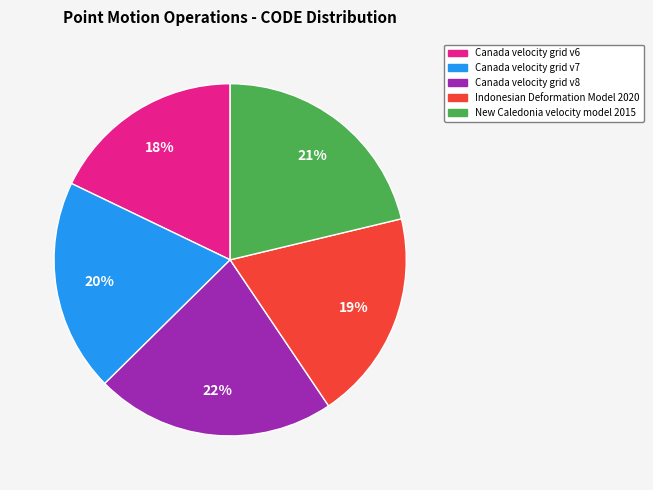

Count the number of slices in the pie.

5